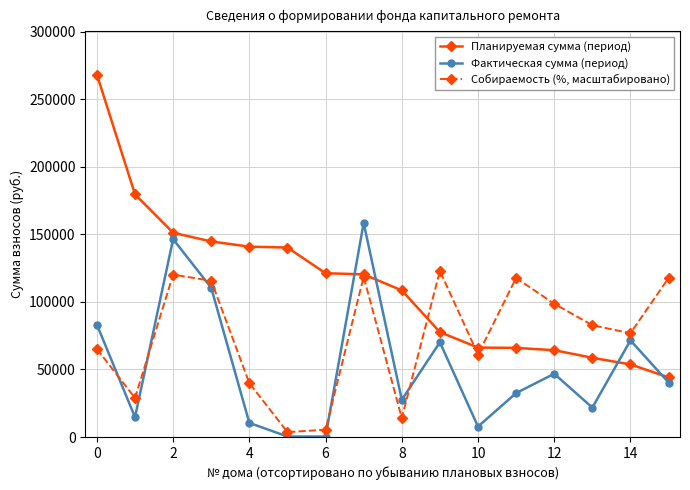

Which series has the largest range (max minus min)?

Планируемая сумма (период)